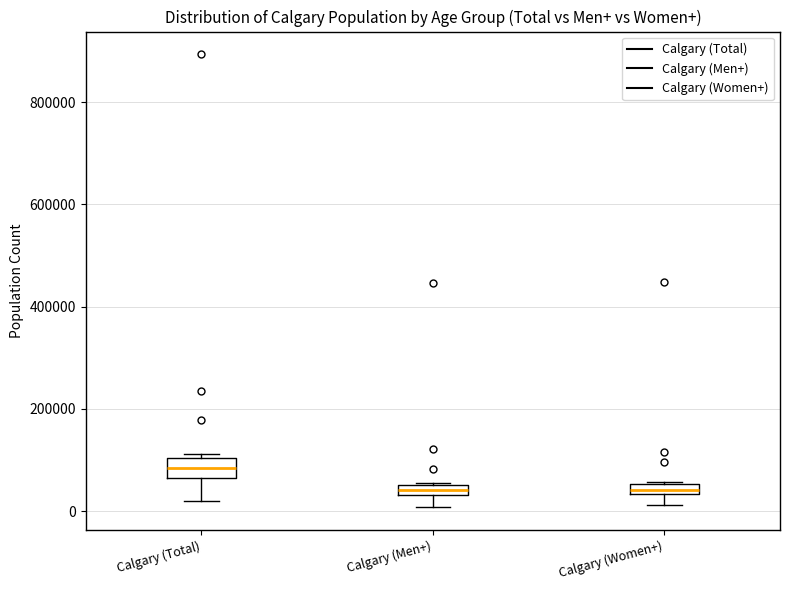

Where is the upper edge of the box for Calgary (Total) on the y-axis? The values are not printed on the chart, so give them approximately, as read against the axis.

100000